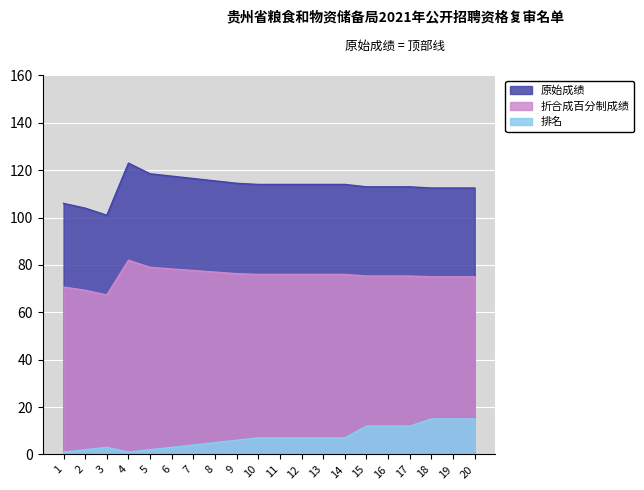

How many data points in 原始成绩 are above 114?

6